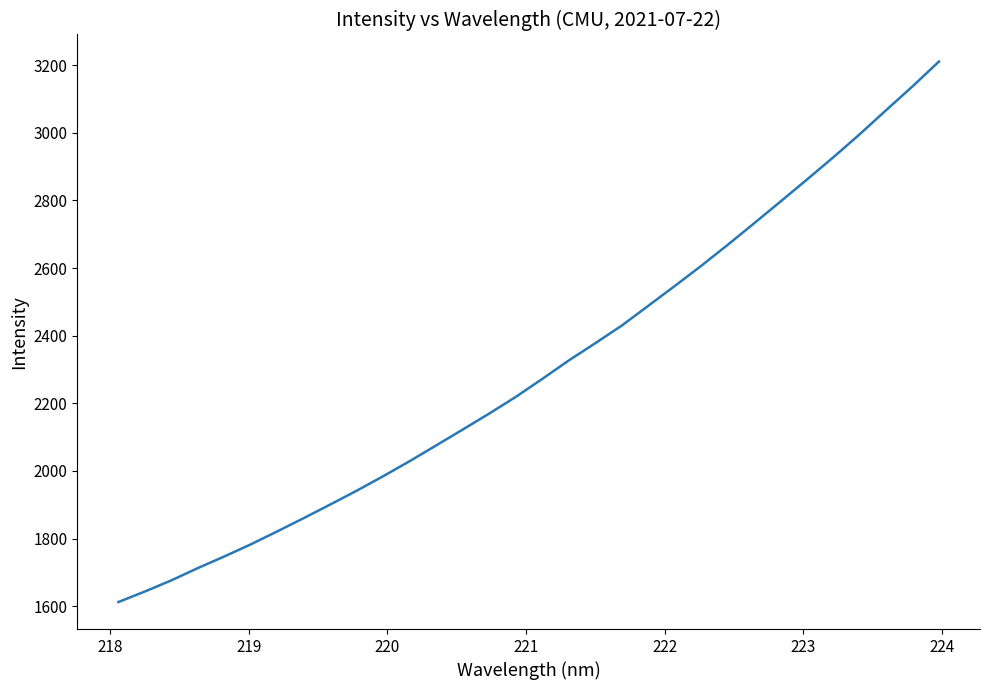

What is the sum of all values?

73743.3